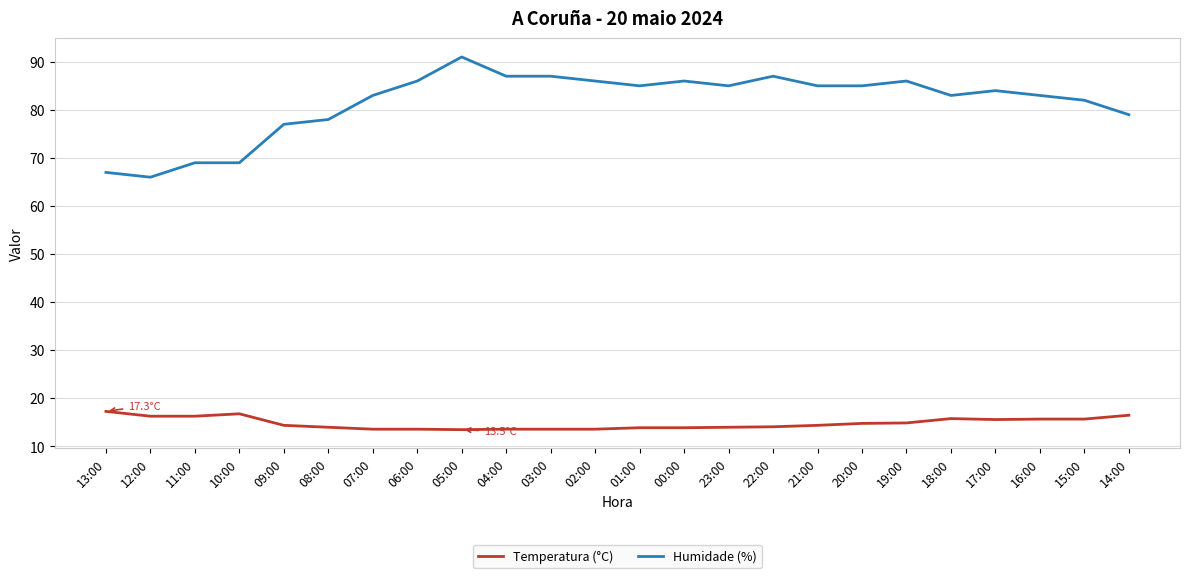

True or false: Humidade (%) and Temperatura (°C) cross at least once.

False